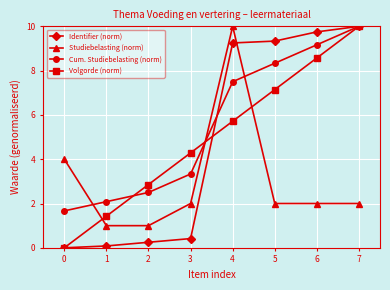

Between 0 and 4, which series saw the biggest shift?

Identifier (norm)